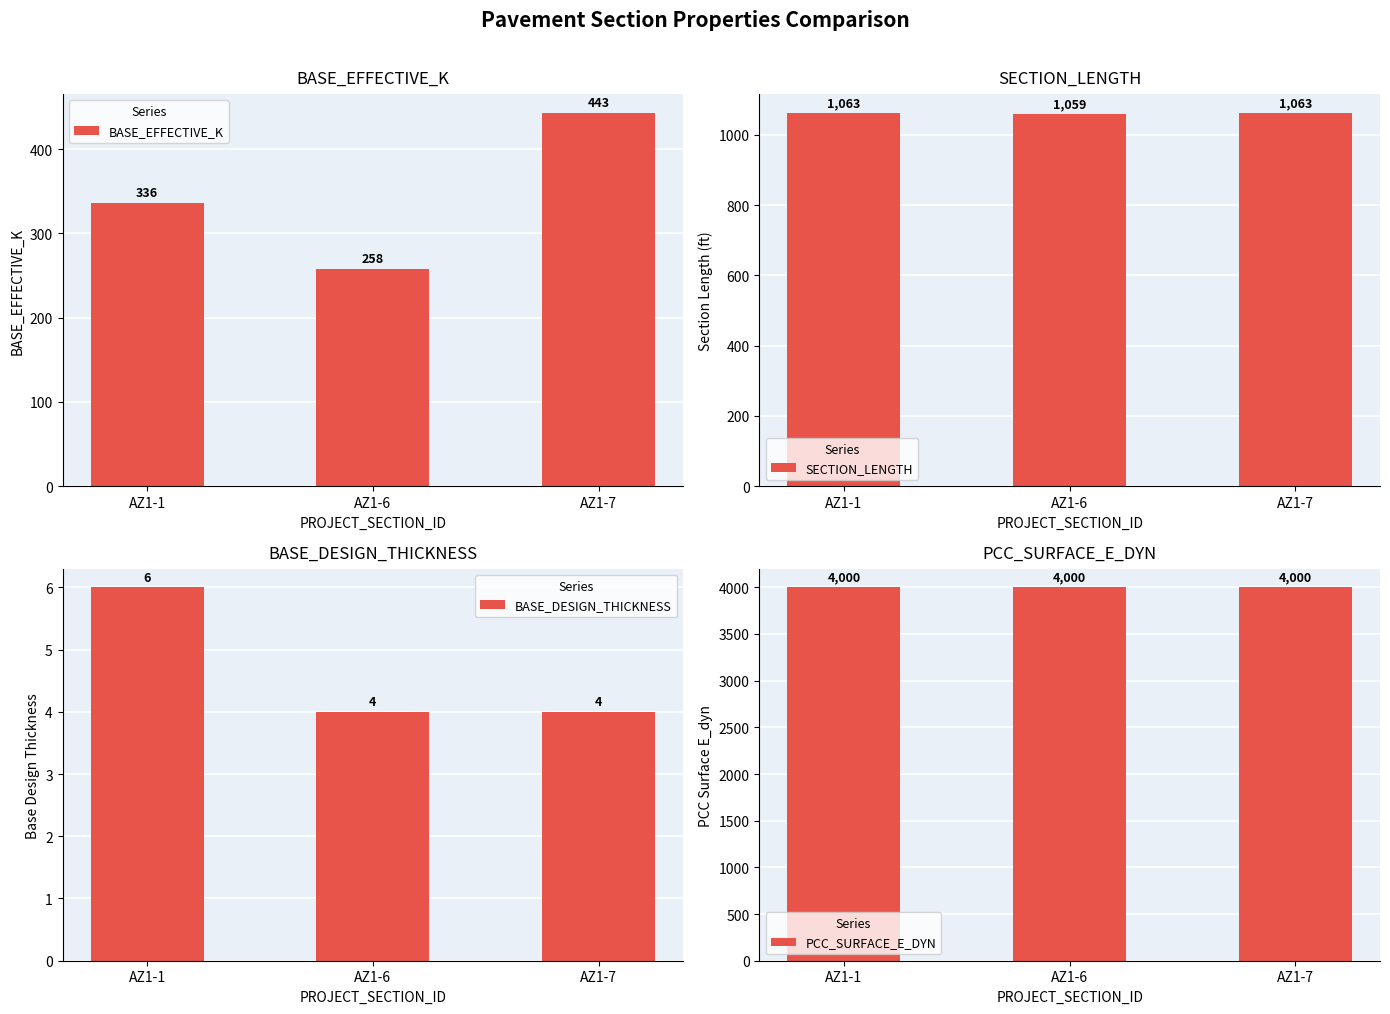

What is the approximate value of PCC_SURFACE_E_DYN at AZ1-7?

4000